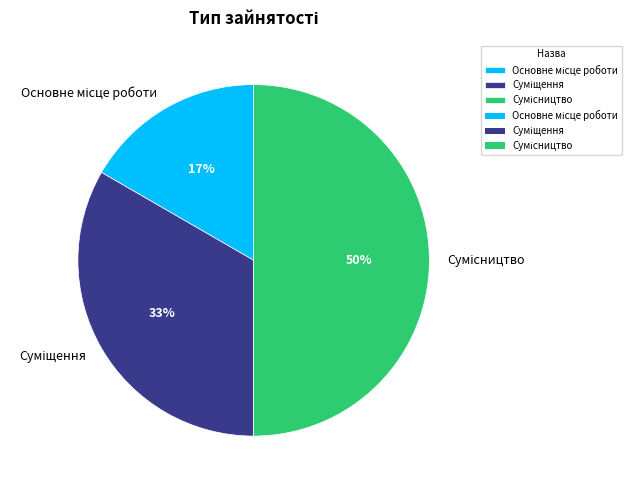

To the nearest percent, what is the average slice percentage?

33%